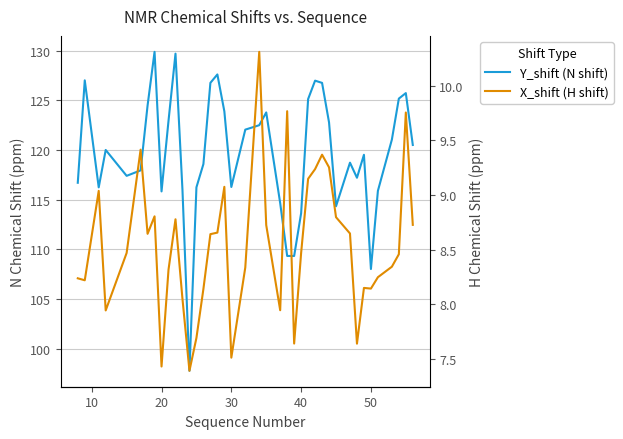

Does the chart have visible grid lines?

Yes